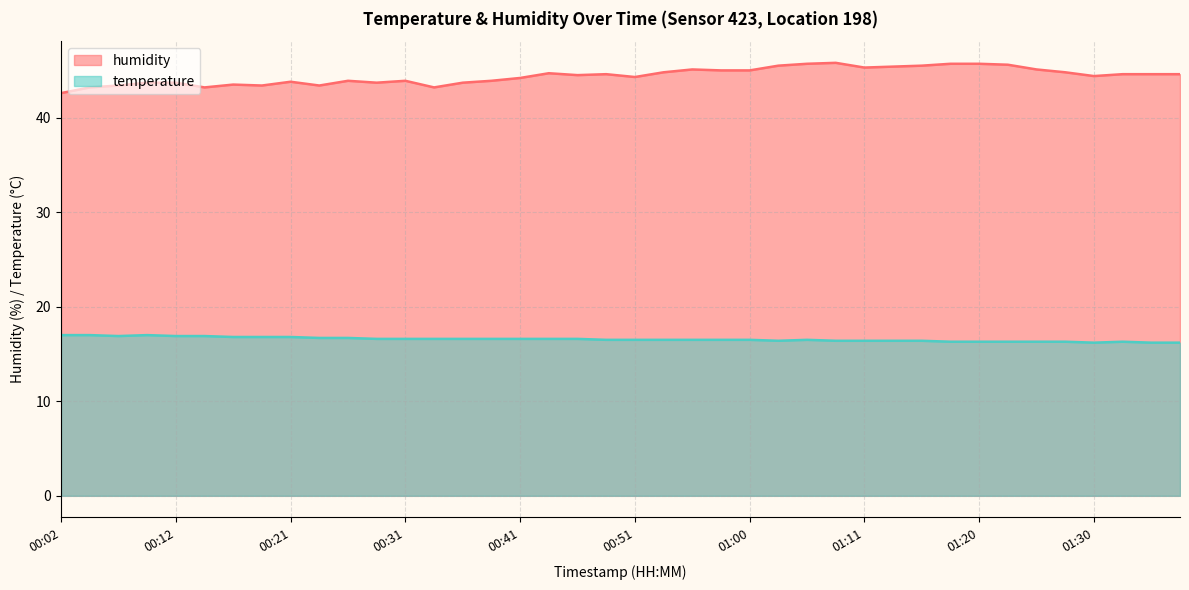

Where does the humidity series first go above 44?

00:41